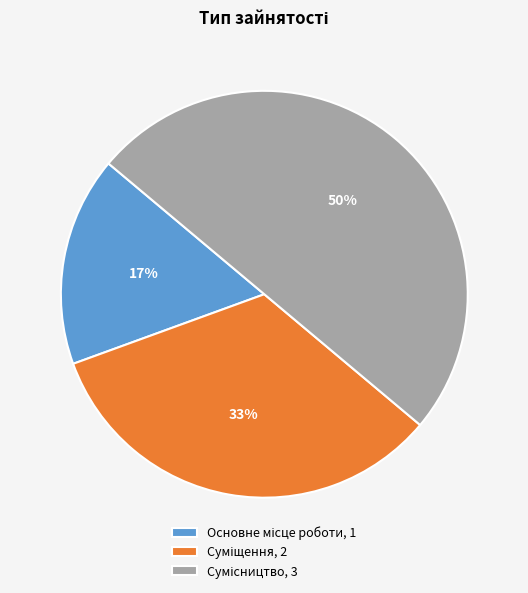

How many slices are in this pie chart?

3